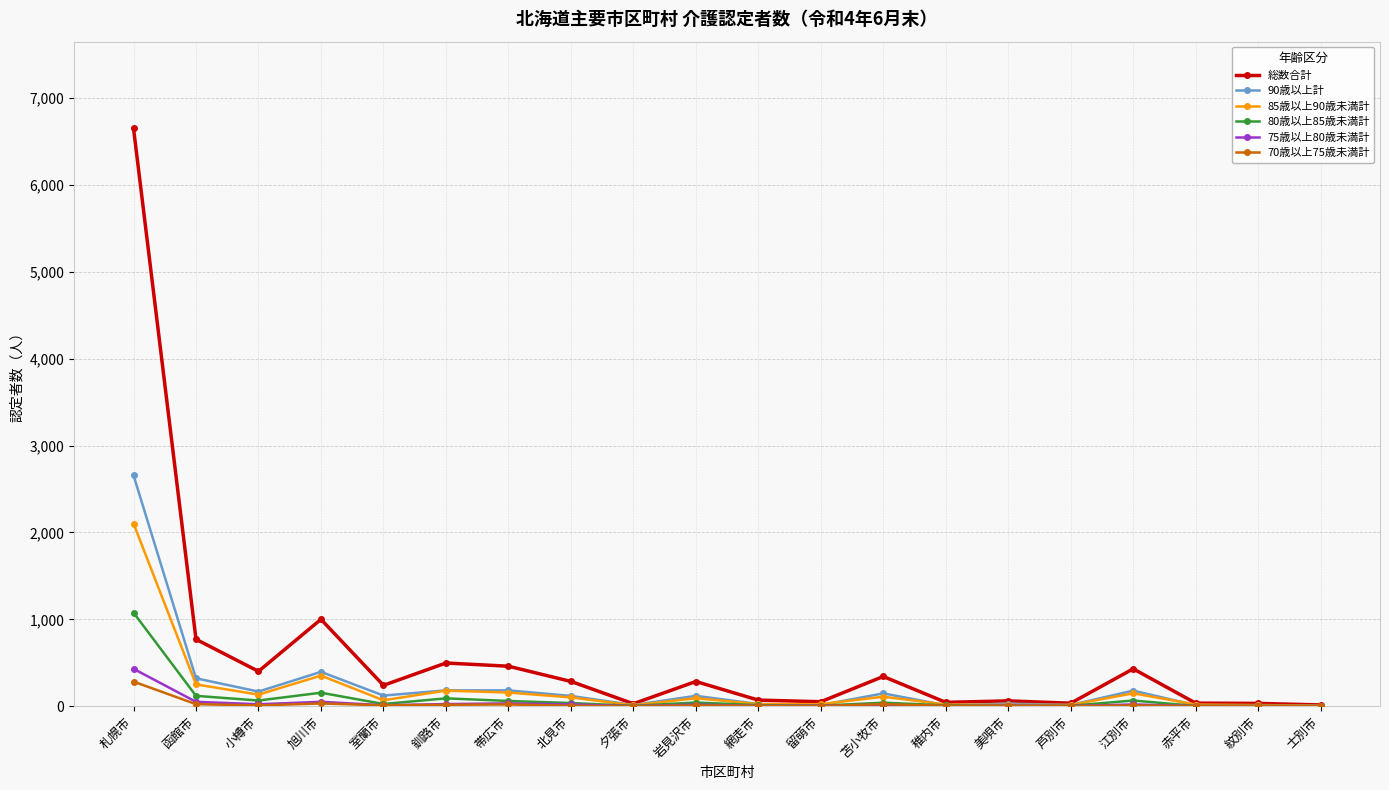

Is it true that 70歳以上75歳未満計 equals 0 at 芦別市?

True